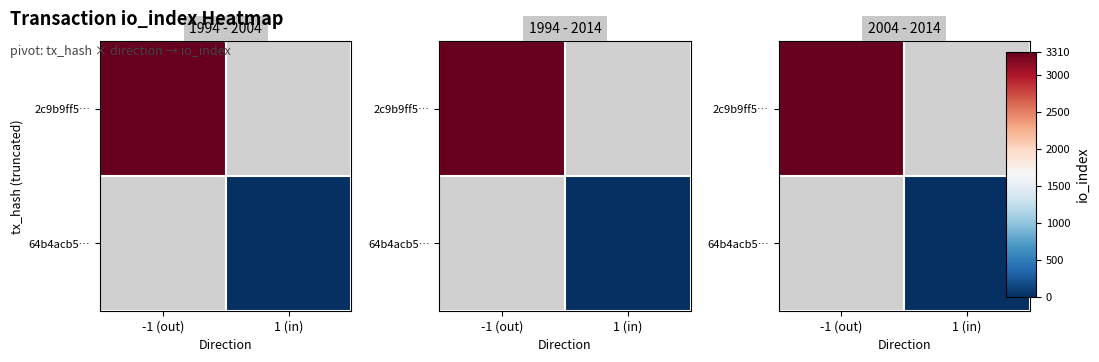

The value of 2c9b9ff5… at -1 (out) is 5095.7. True or false?

False